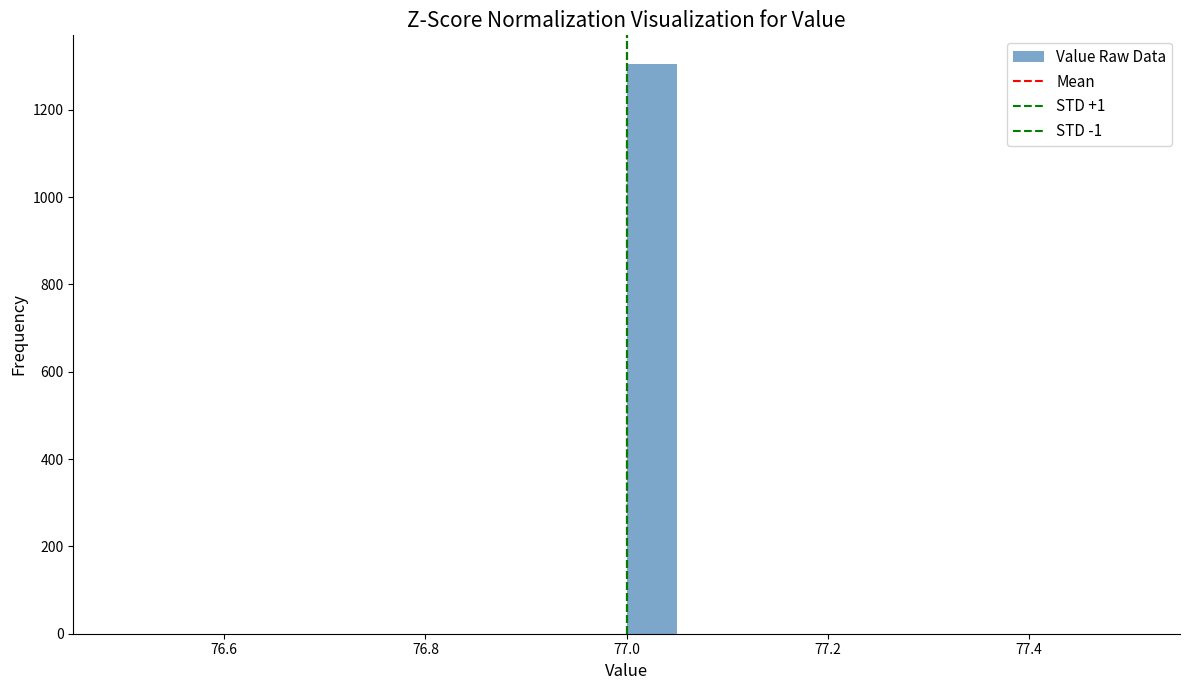

Read against the x-axis, roughly where is the centre of the tallest bar?

77.02